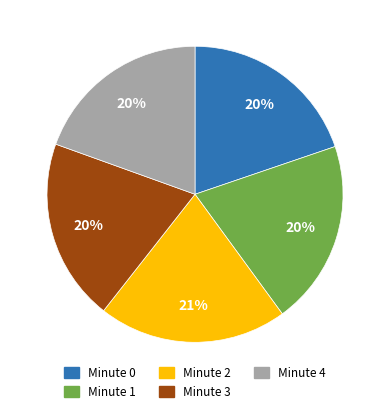

True or false: Minute 1 accounts for 20% of the total.

True